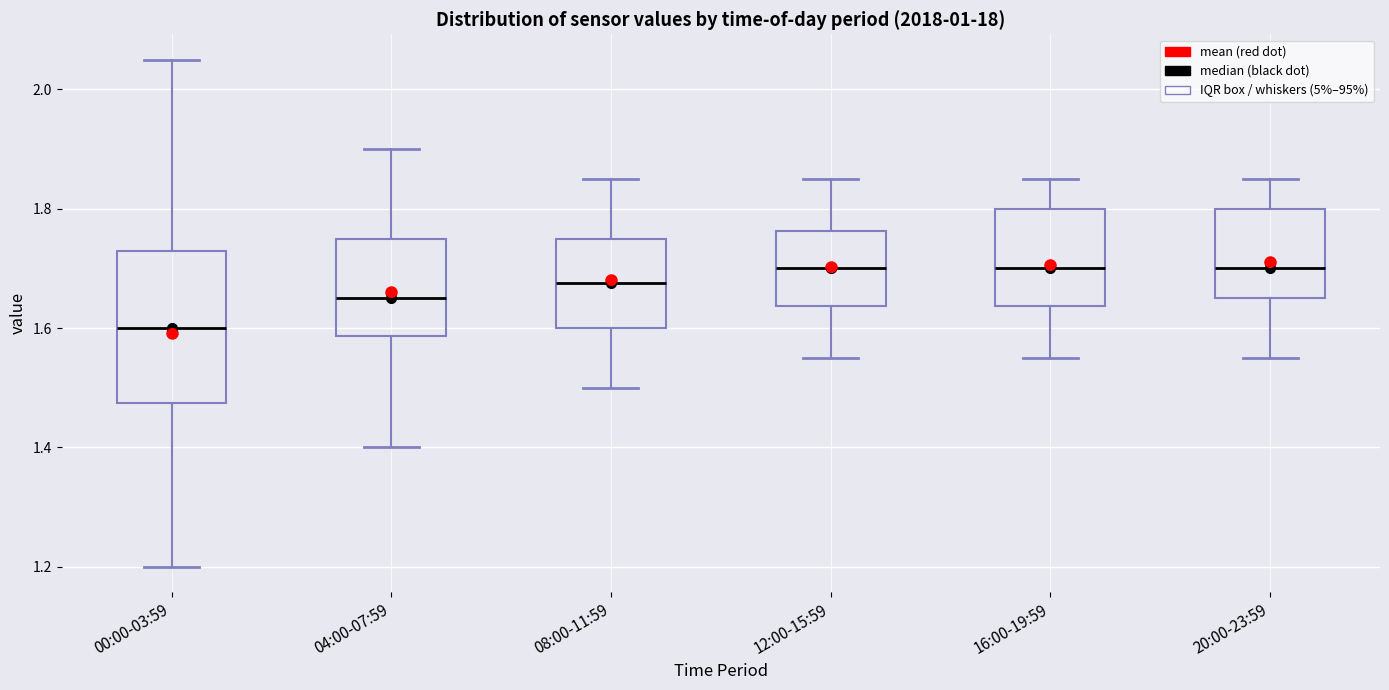

Reading left to right, transcribe this box plot: for each box, give where its median line is, the range the box spans, and where its two whiskers end, as read against the y-axis. The values are not printed on the chart, so give them approximately, as read against the axis.

00:00-03:59: median 1.60, box 1.48 to 1.74, whiskers 1.20 to 2.06
04:00-07:59: median 1.66, box 1.58 to 1.76, whiskers 1.40 to 1.90
08:00-11:59: median 1.68, box 1.60 to 1.76, whiskers 1.50 to 1.86
12:00-15:59: median 1.70, box 1.64 to 1.76, whiskers 1.56 to 1.86
16:00-19:59: median 1.70, box 1.64 to 1.80, whiskers 1.56 to 1.86
20:00-23:59: median 1.70, box 1.66 to 1.80, whiskers 1.56 to 1.86